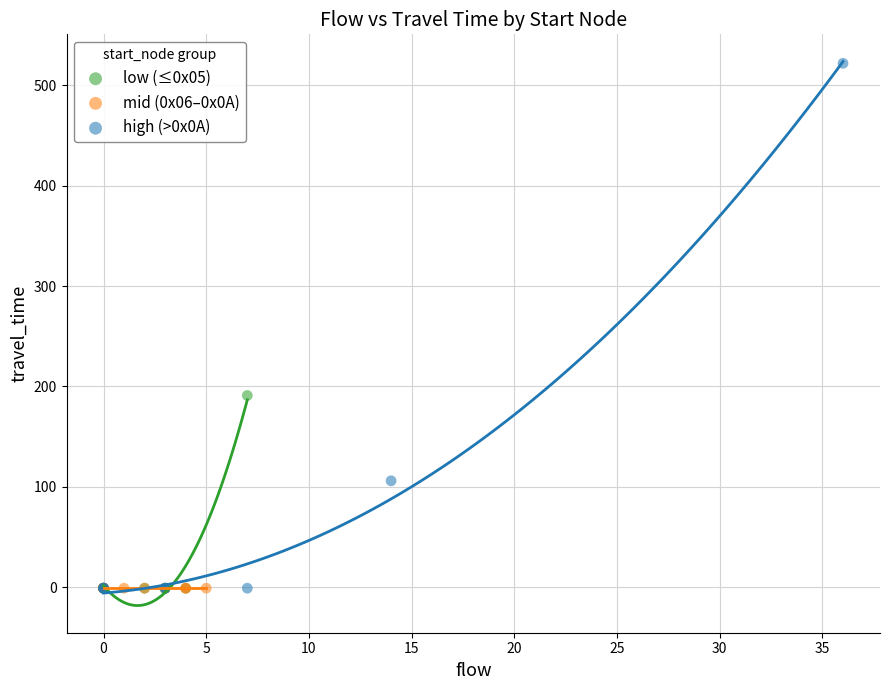

Which series contains the highest Y value?

high (>0x0A)